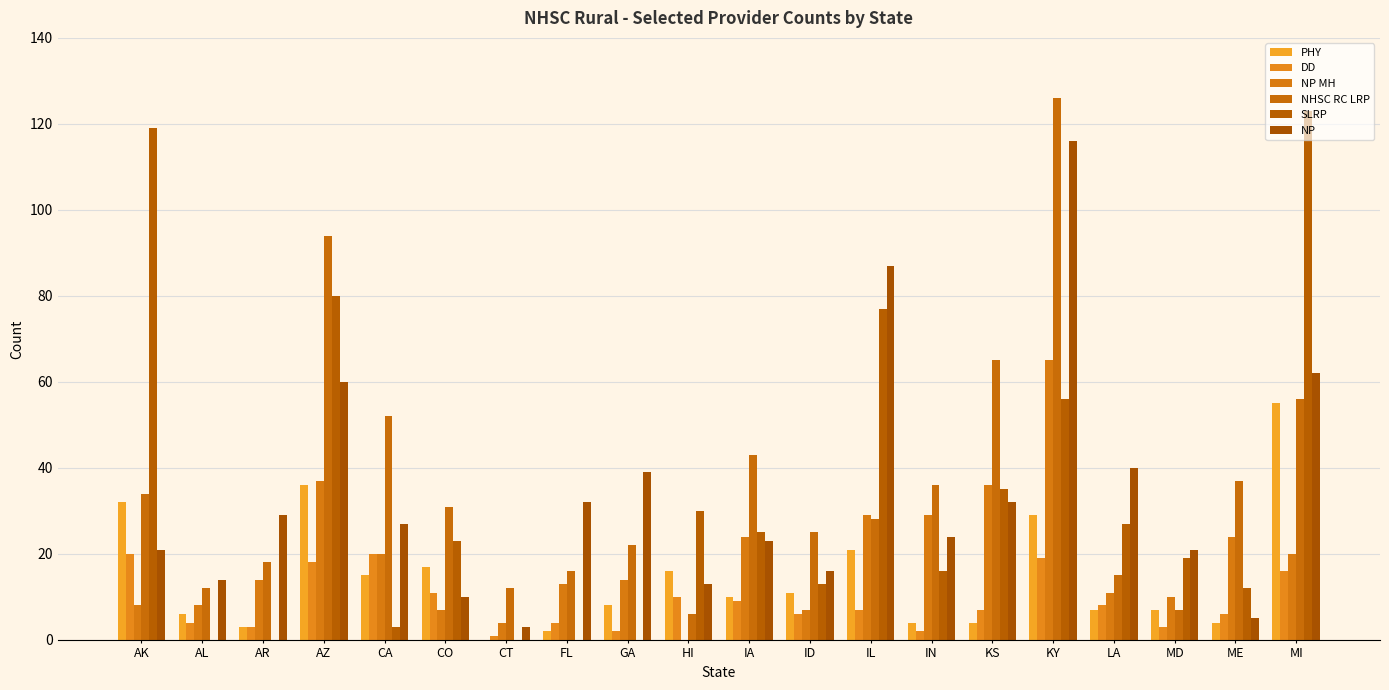

Are the bars grouped side by side (vs. stacked)?

Yes